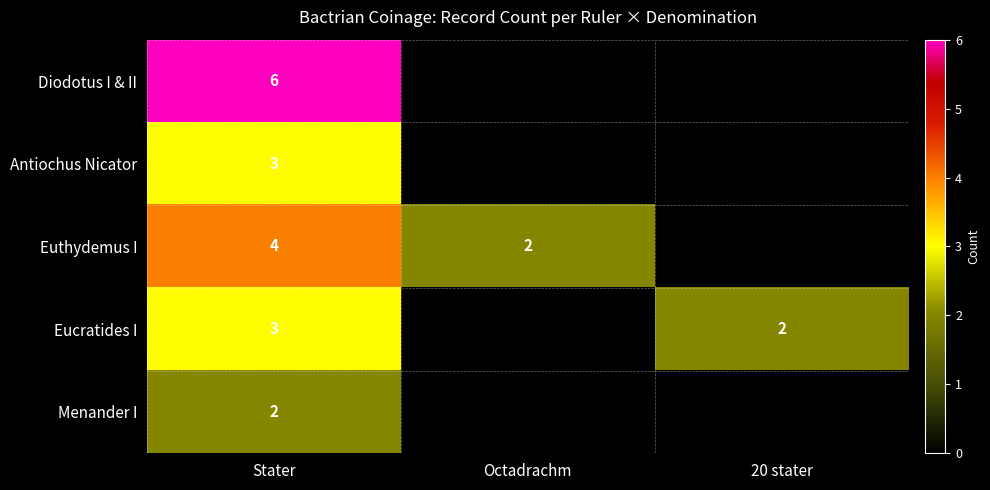

The Diodotus I & II series shows 6 at Stater. True or false?

True